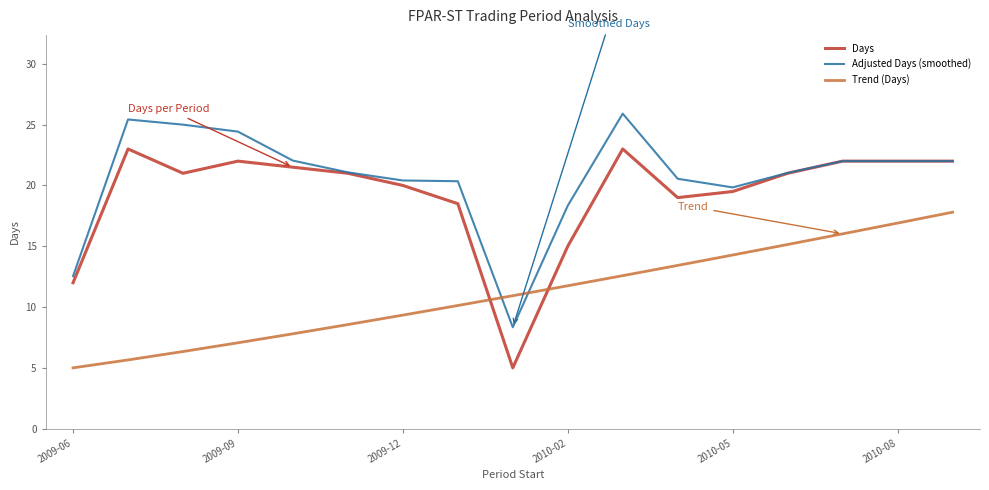

Which series has the largest total across all categories?

Adjusted Days (smoothed)